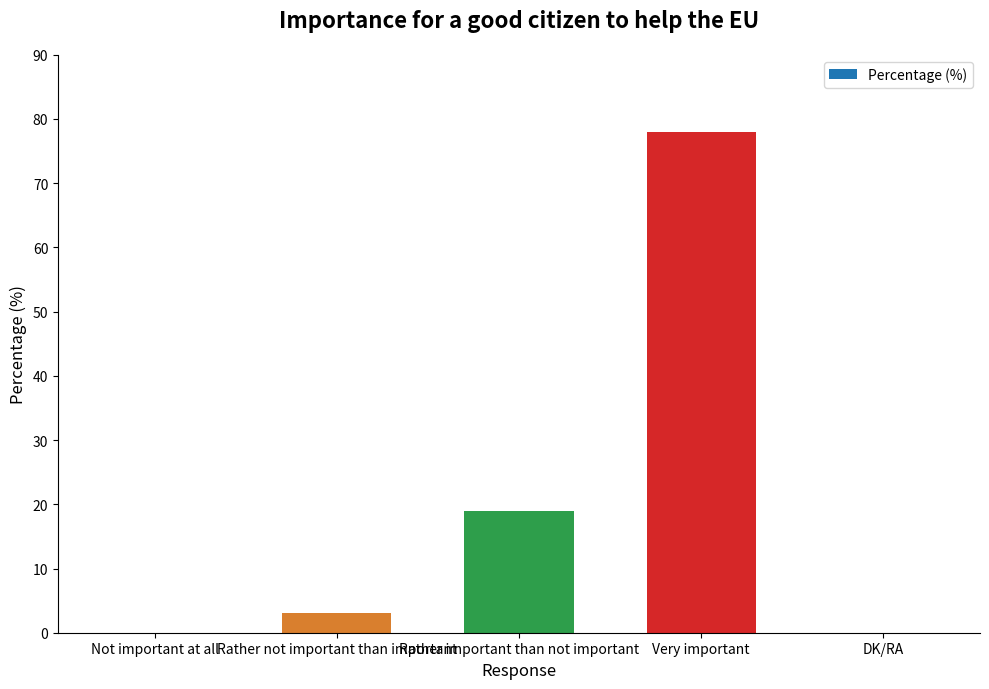

The chart shows a value of 19 at Rather important than not important. True or false?

True